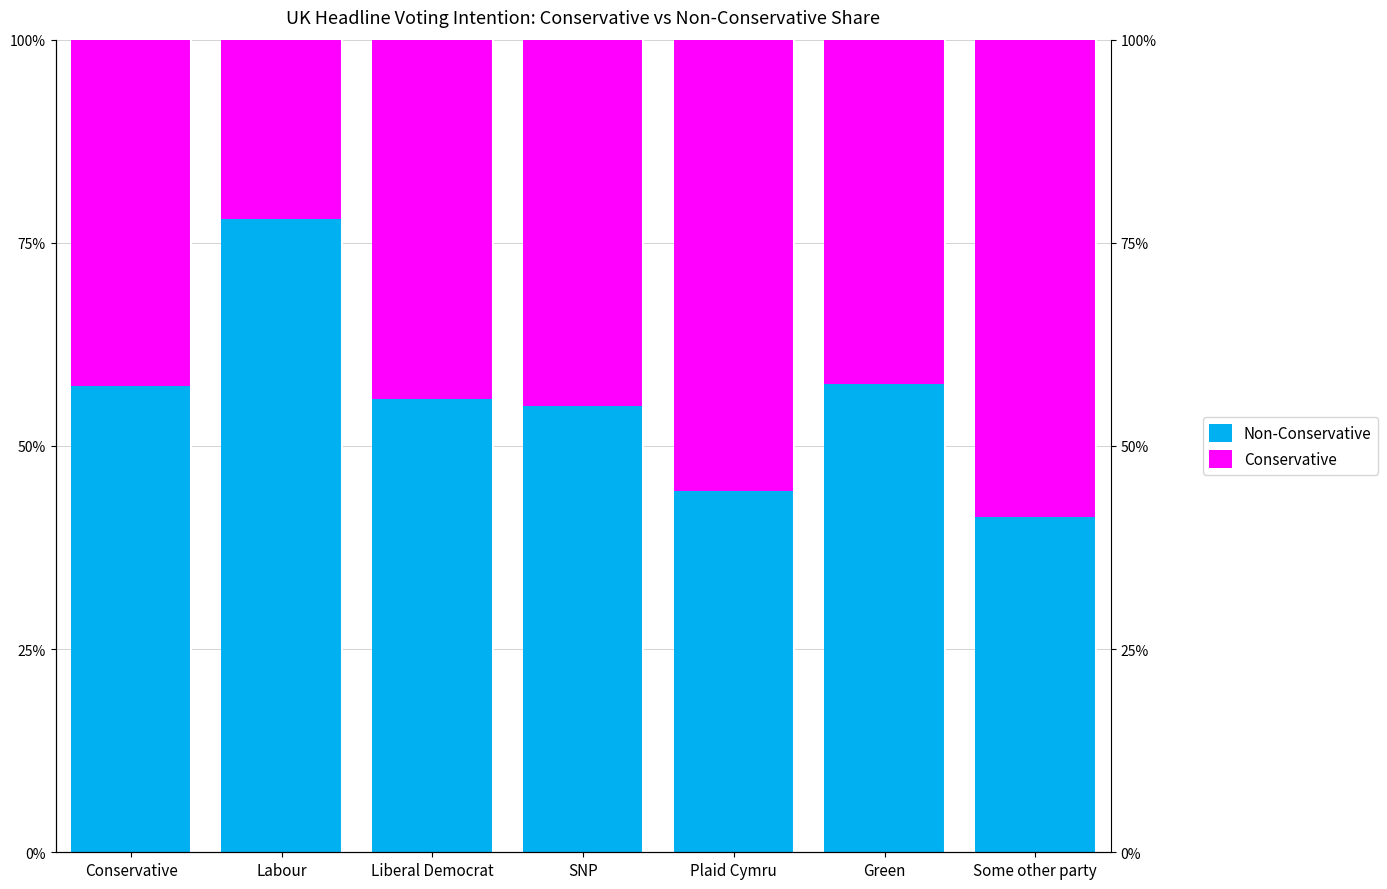

List the series in order of their overall mean, highest first.

Non-Conservative, Conservative